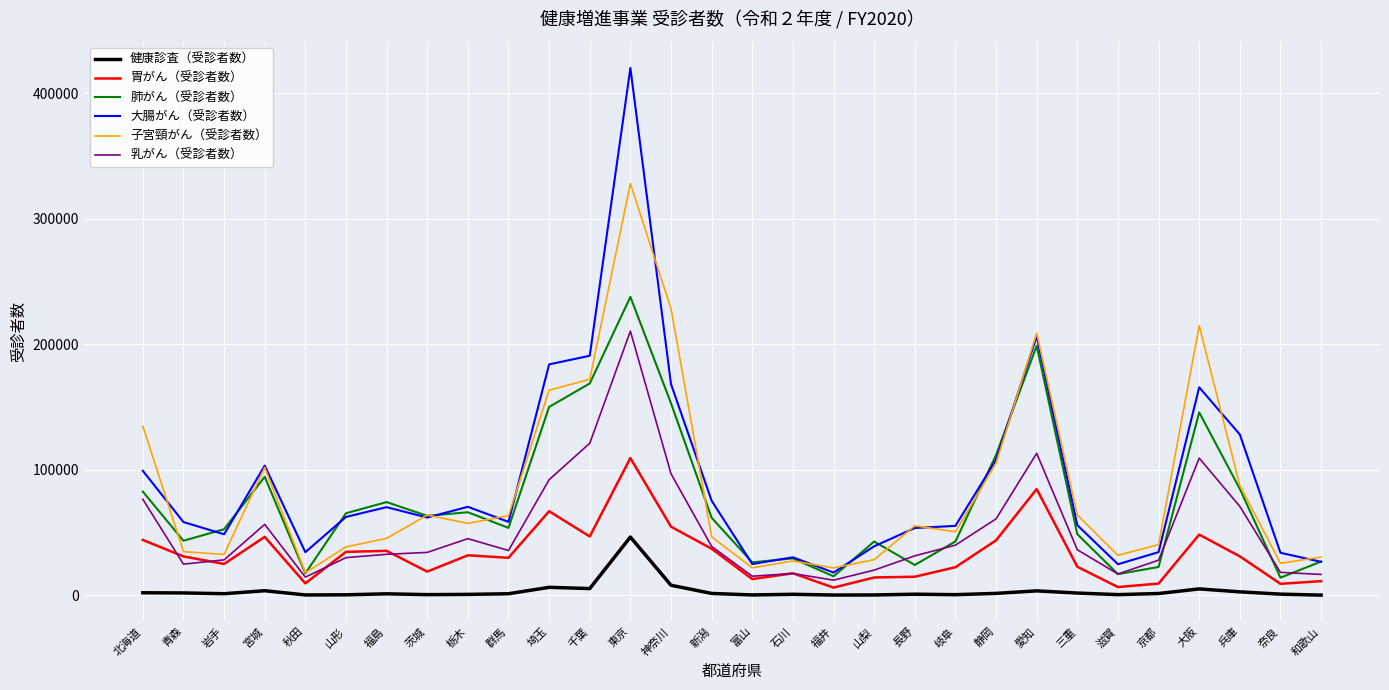

True or false: 健康診査（受診者数） has more than 2 interior local peaks.

True